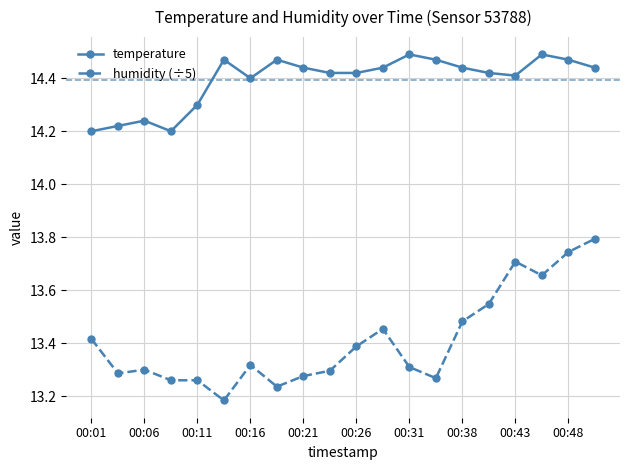

At how many categories does at least one series exceed 14?

20